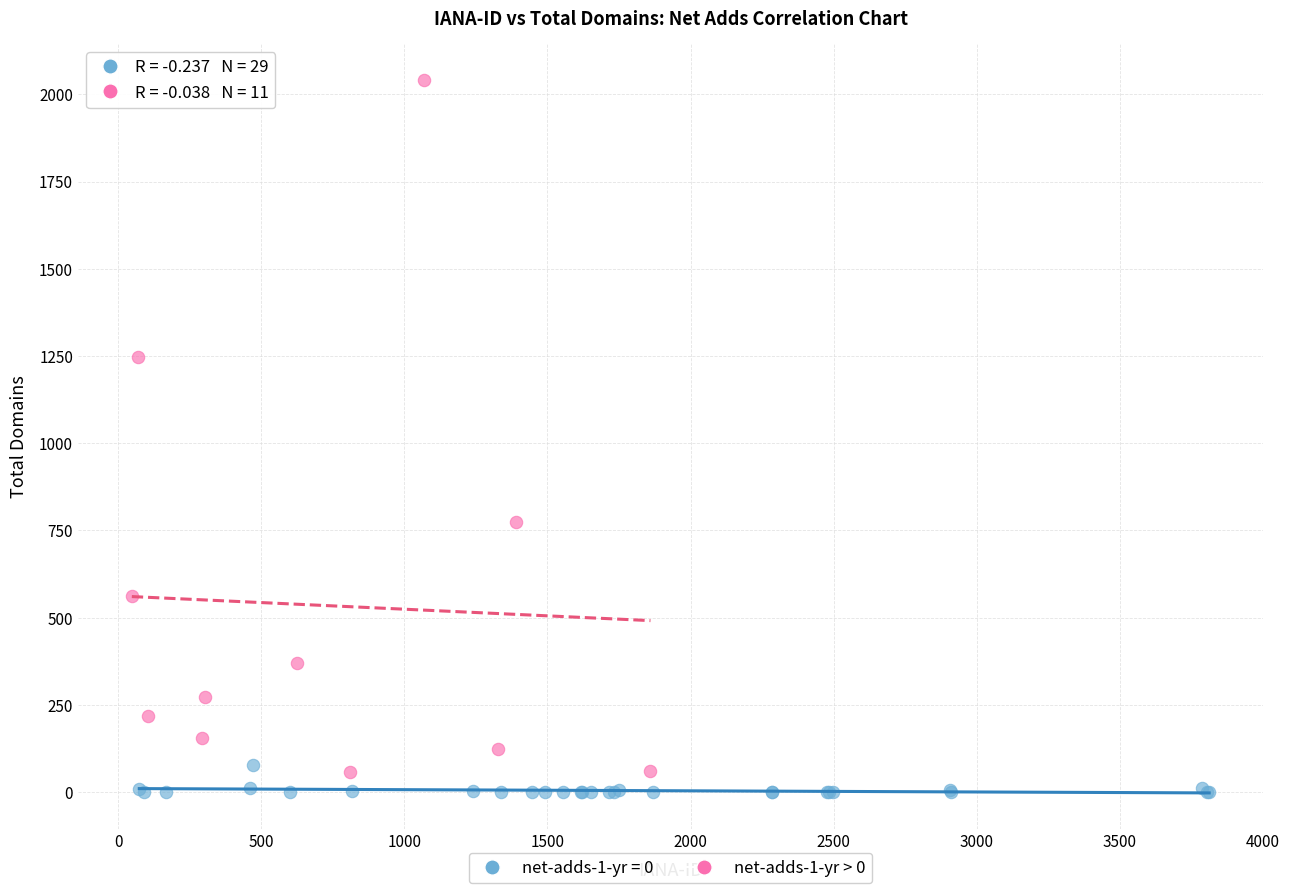

Which series contains the highest Y value?

net-adds-1-yr > 0